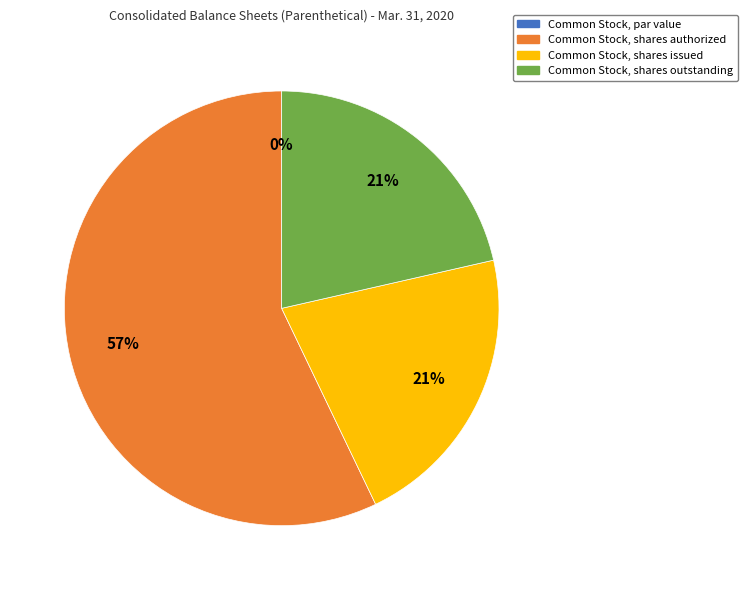

Is the sum of Common Stock, shares outstanding and Common Stock, par value greater than half?

No